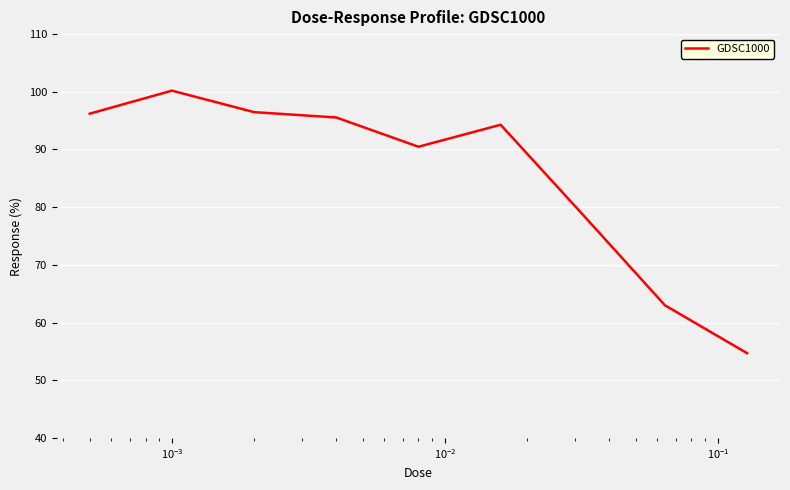

What is the maximum value shown in the chart?

100.2